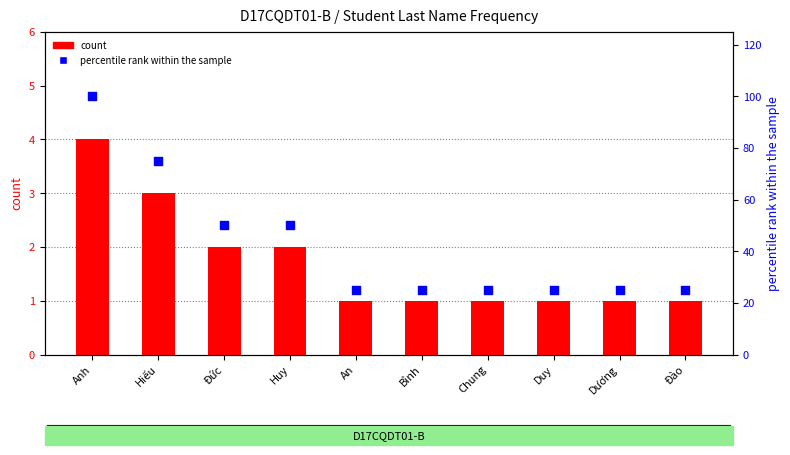

Is the value of count at An greater than the value of percentile rank within the sample at Đào?

No